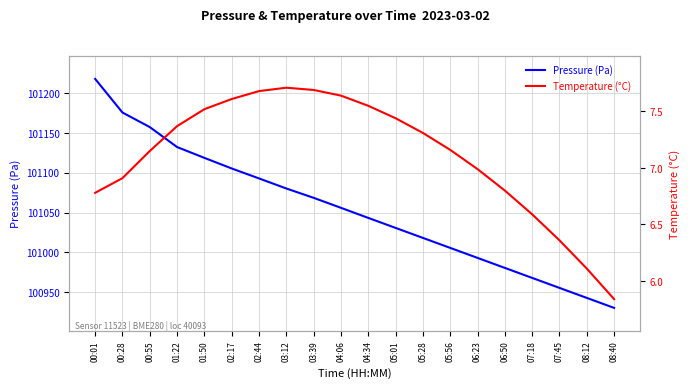

True or false: Temperature (°C) has more than 0 interior local peaks.

True